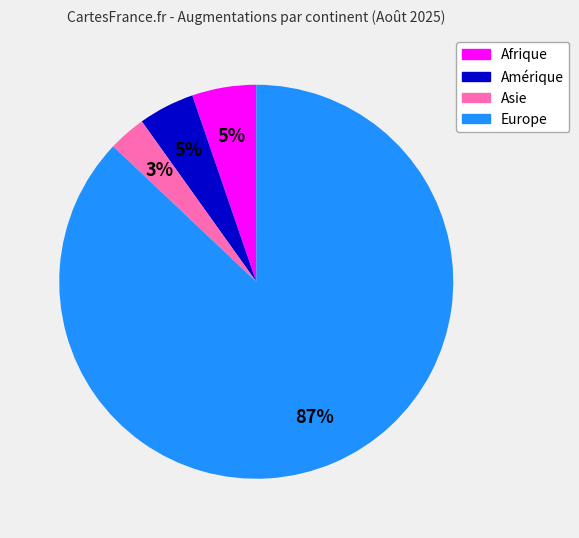

Is there any slice that represents more than half of the pie?

Yes